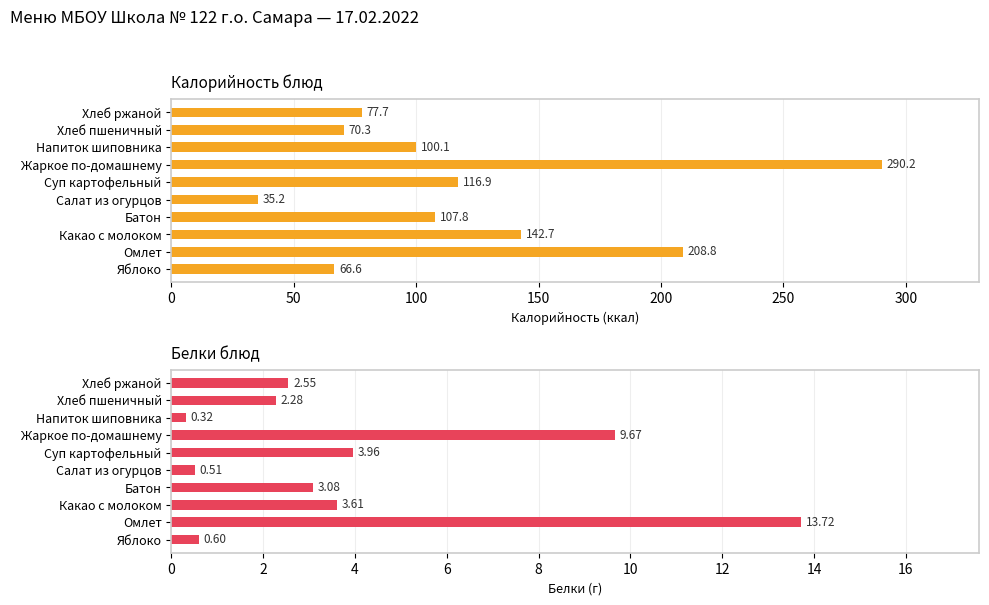

The Калорийность series shows 103.1 at Яблоко. True or false?

False